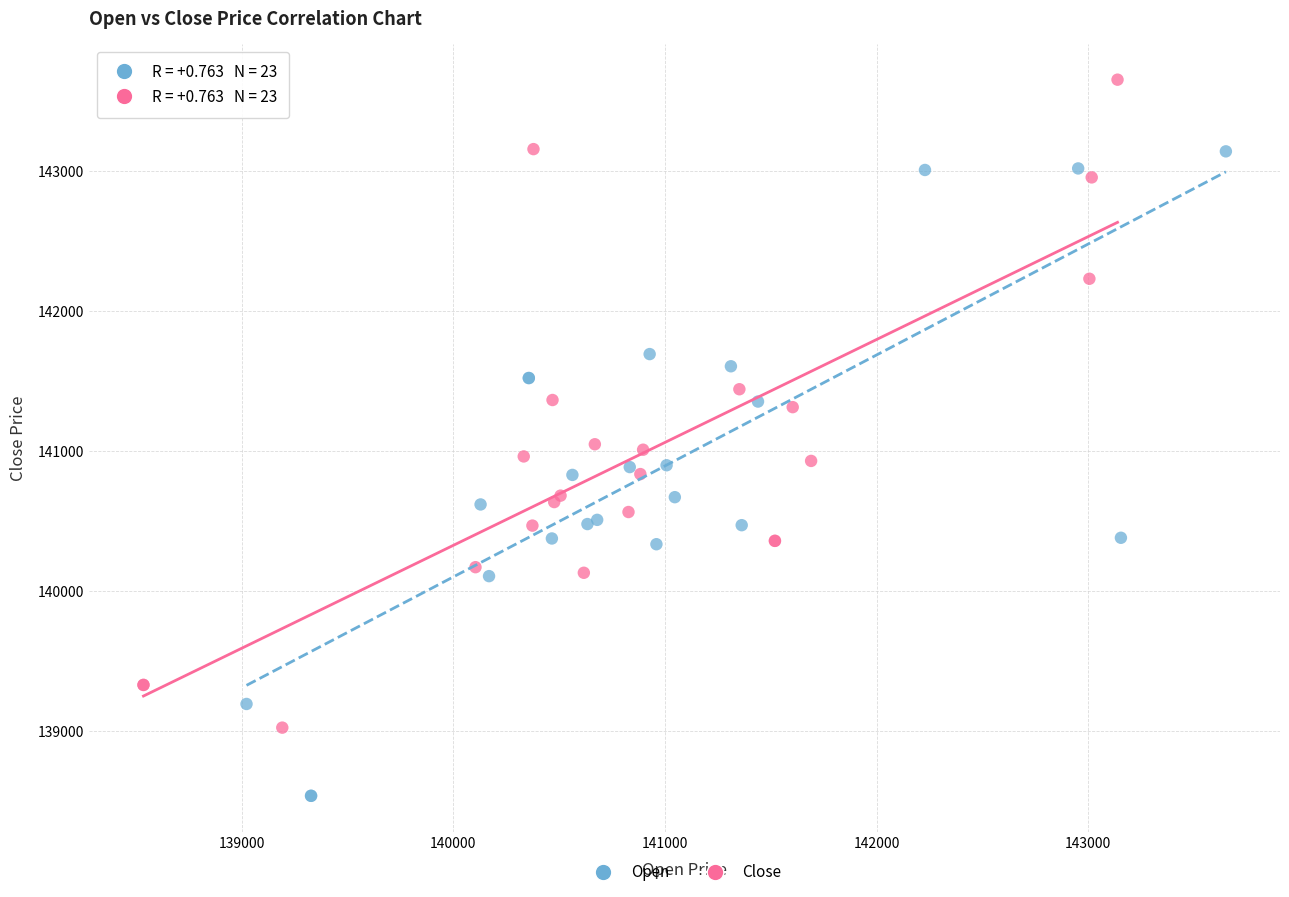

Which series reaches the maximum Y coordinate?

Close